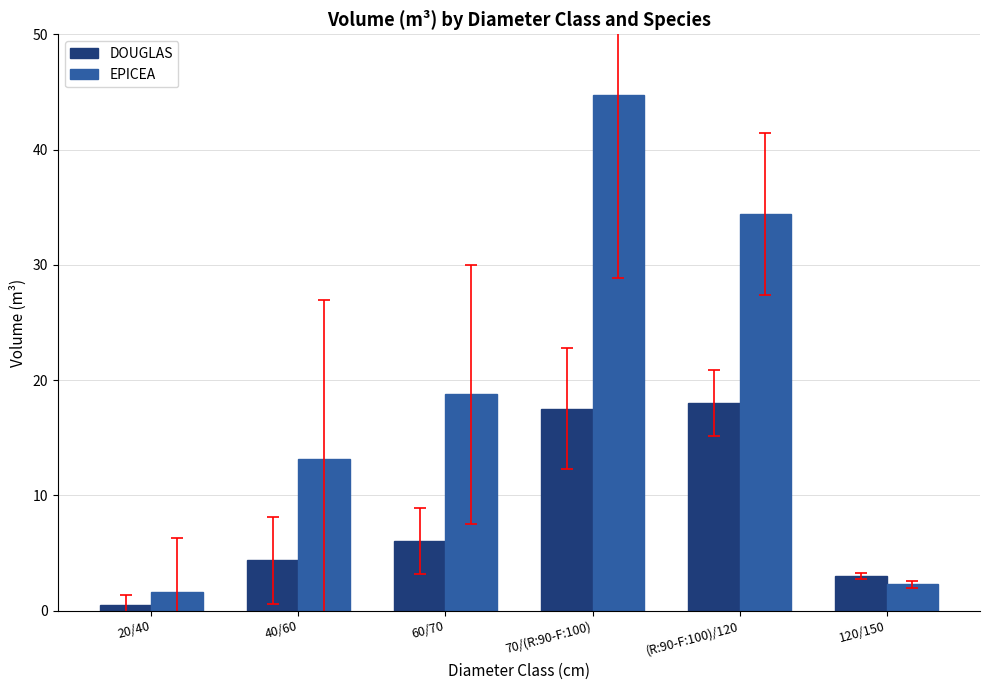

What are all the series names shown in the legend?

DOUGLAS, EPICEA